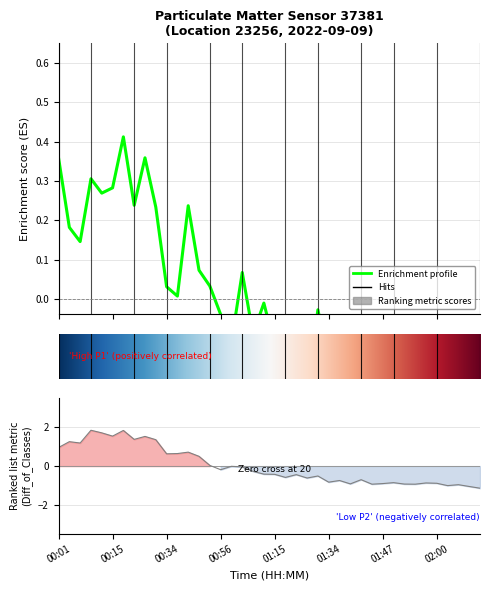

At which category does P2 reach its first local valley?

00:06